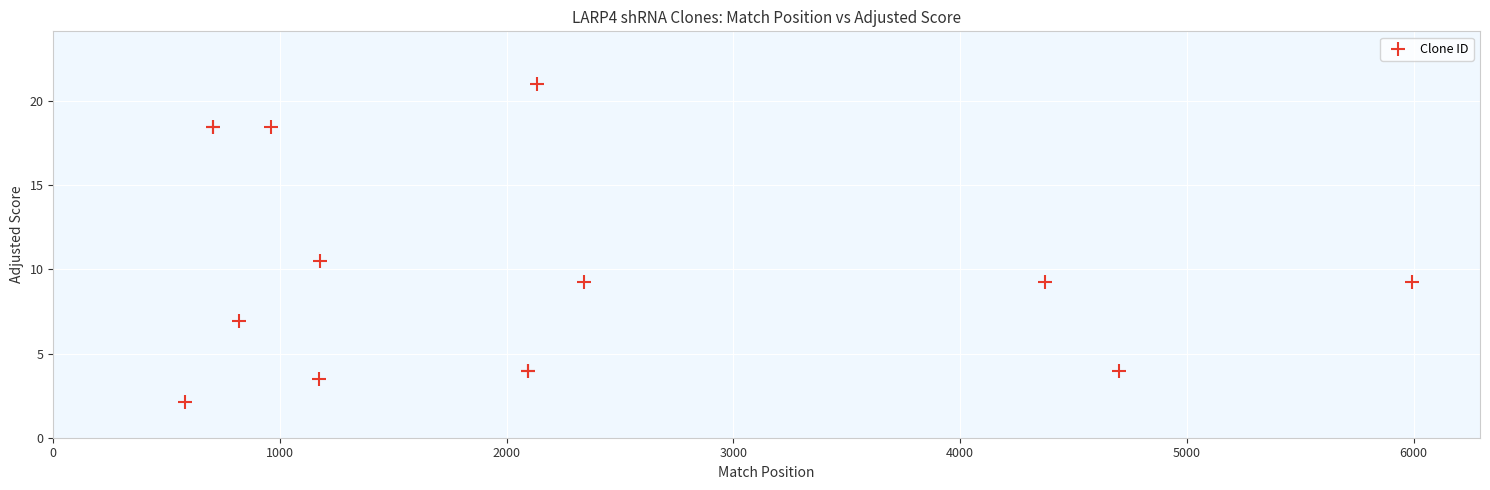

What Y value in the scatter plot is closest to 11?

10.5